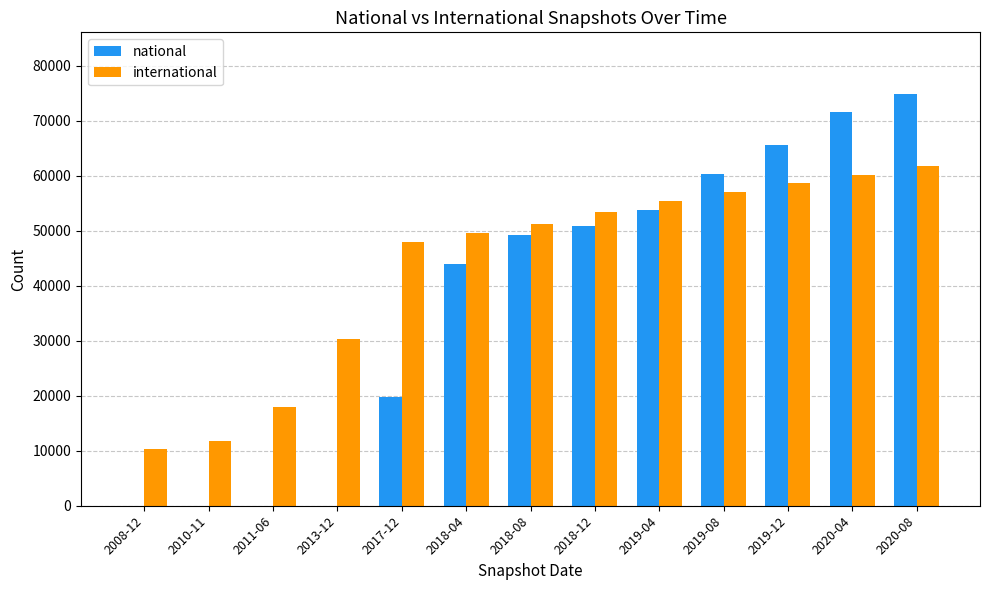

At which label is national closest to 37425?

2018-04